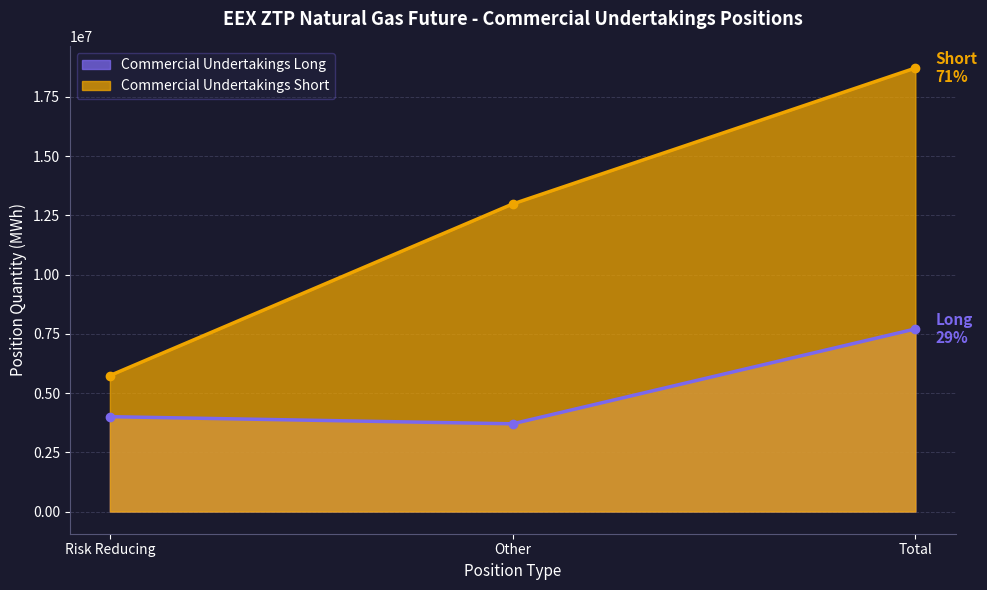

Between Risk Reducing and Other, which series saw the biggest shift?

Commercial Undertakings Short